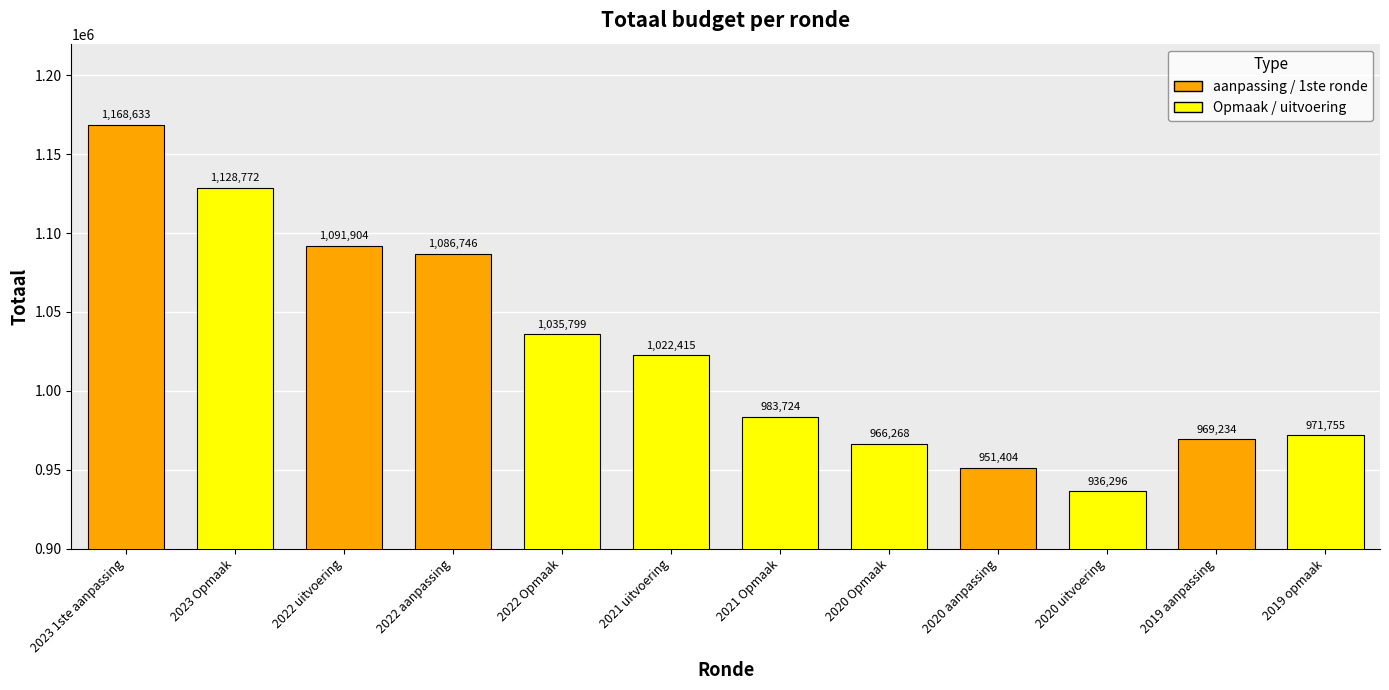

What is the value of the 12th bar from the left?

971755